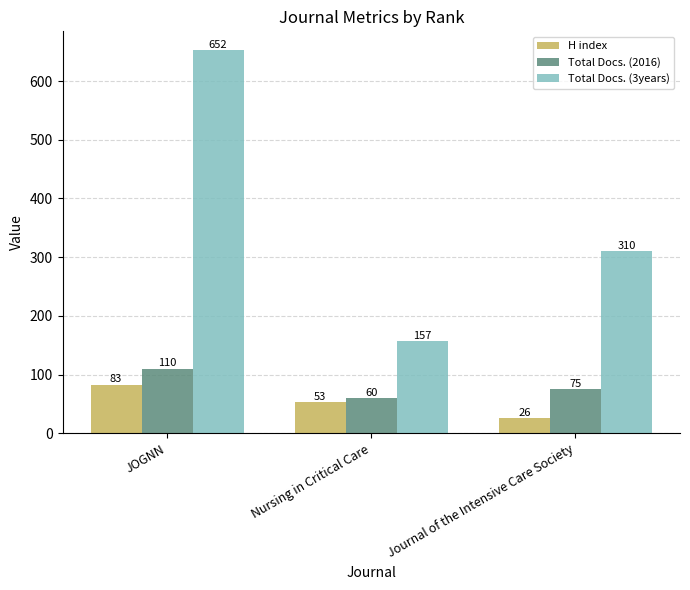

How many bars are there in total?

9